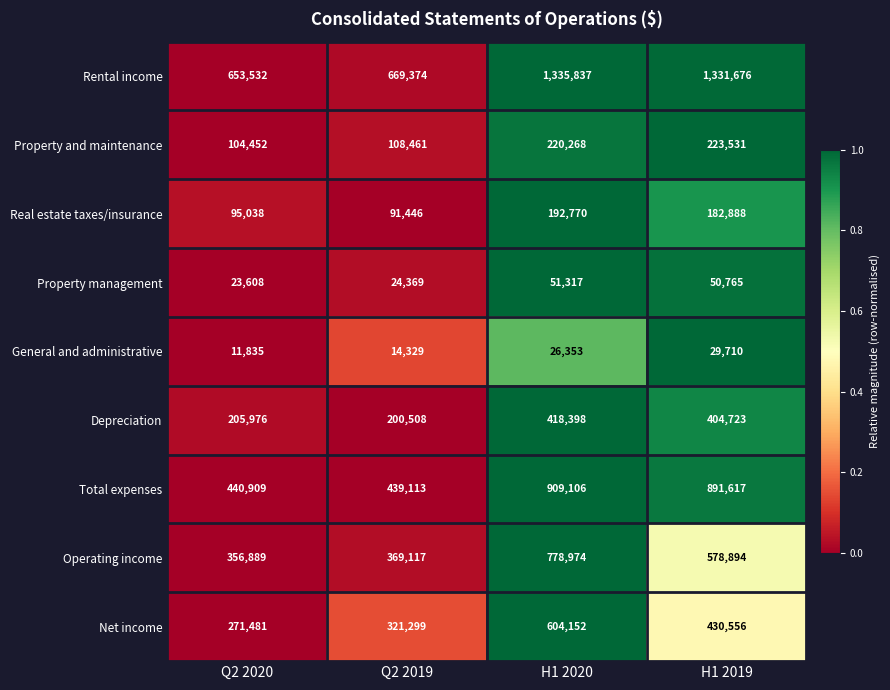

Rank the series at Q2 2019 from lowest to highest value.

General and administrative, Property management, Real estate taxes/insurance, Property and maintenance, Depreciation, Net income, Operating income, Total expenses, Rental income